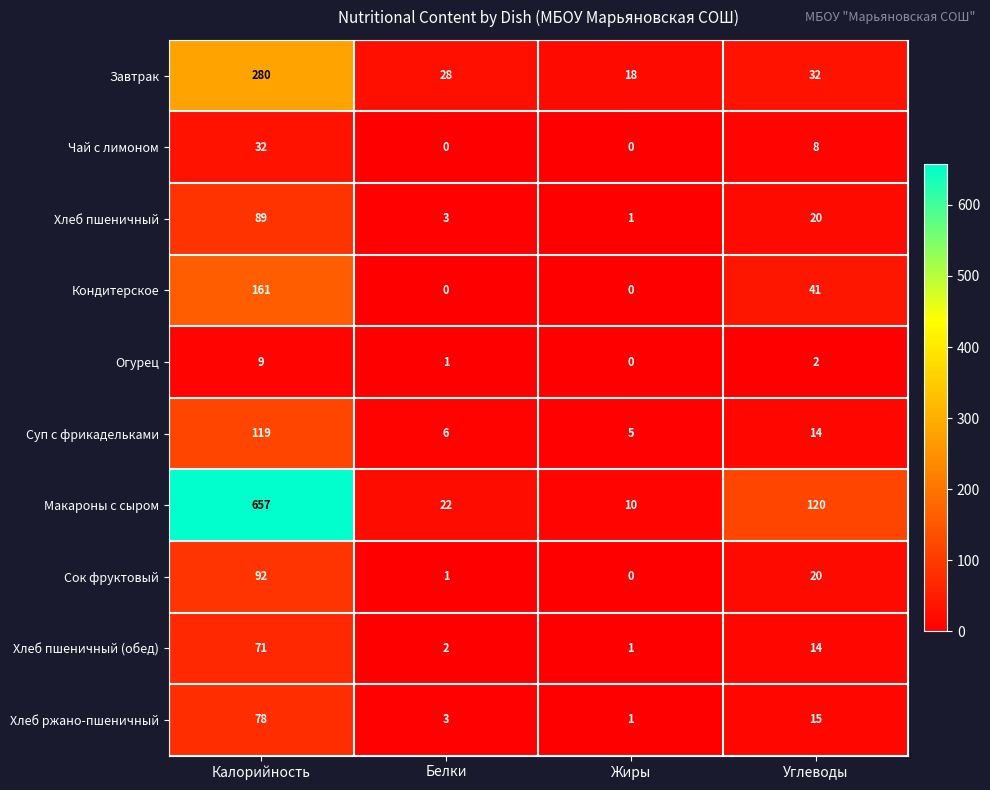

True or false: Макароны с сыром has a value of 6 at Жиры.

False